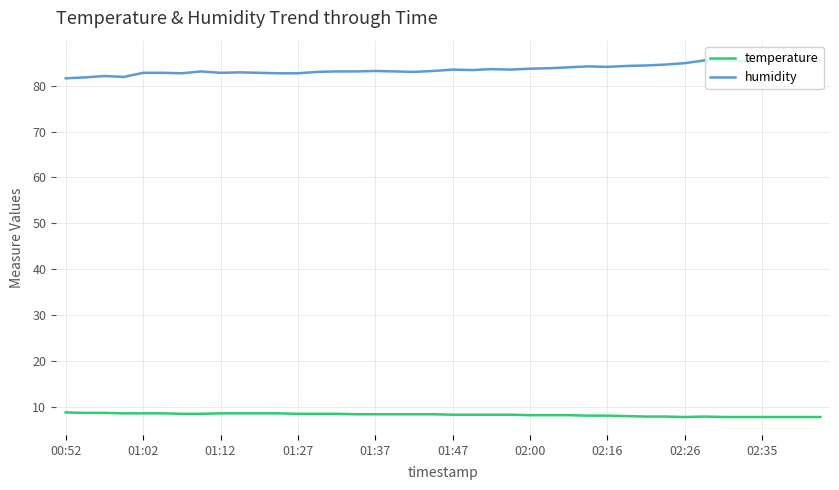

What is the smallest value displayed?

7.8